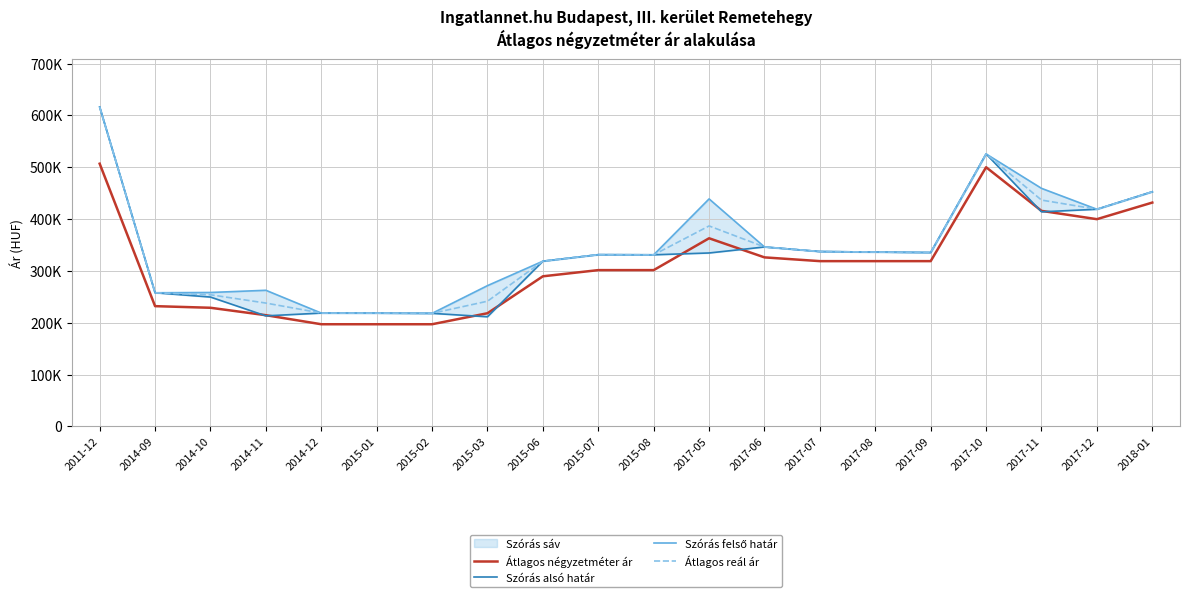

Where is the first local maximum for Átlagos négyzetméter ár?

2017-05